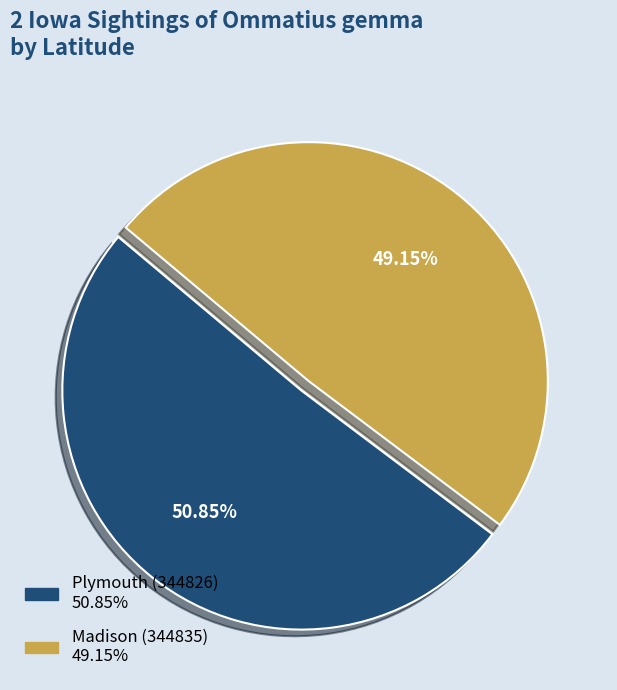

What is the total percentage of Plymouth (344826) and Madison (344835)?

100.0%